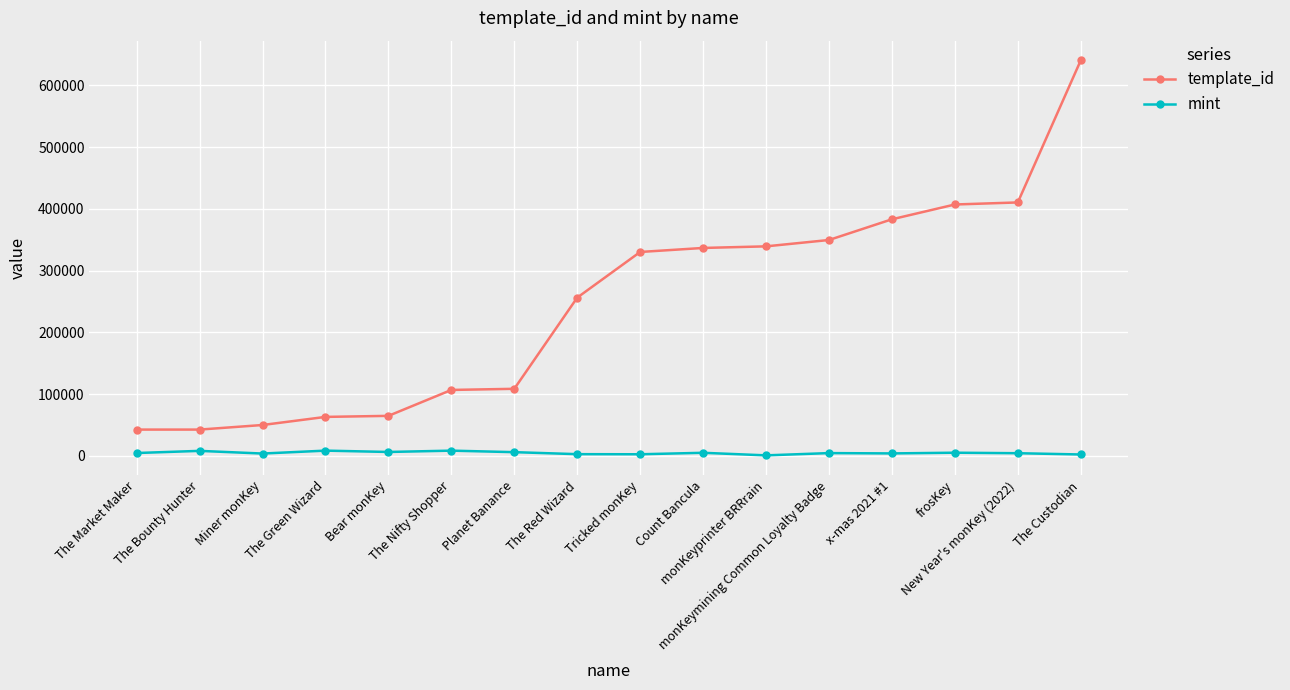

How many categories are shown in the chart?

16